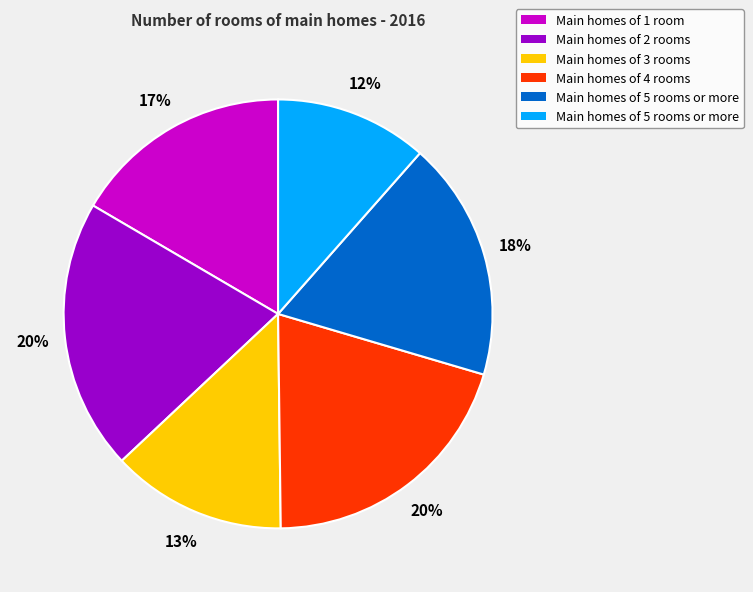

Is there any slice that represents more than half of the pie?

No